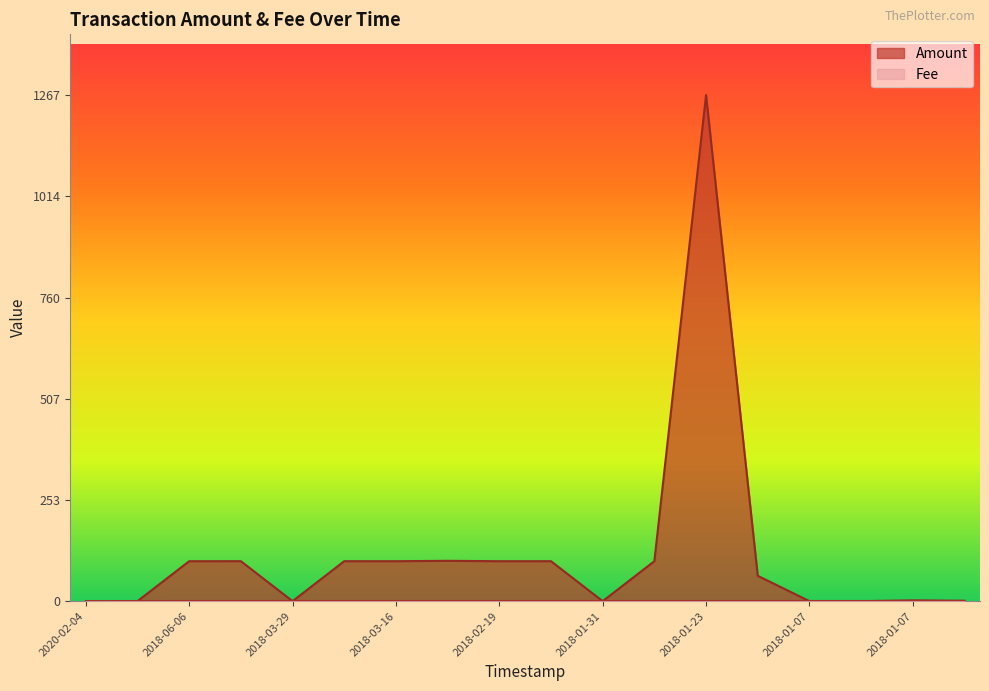

How many lines are shown in the chart?

2